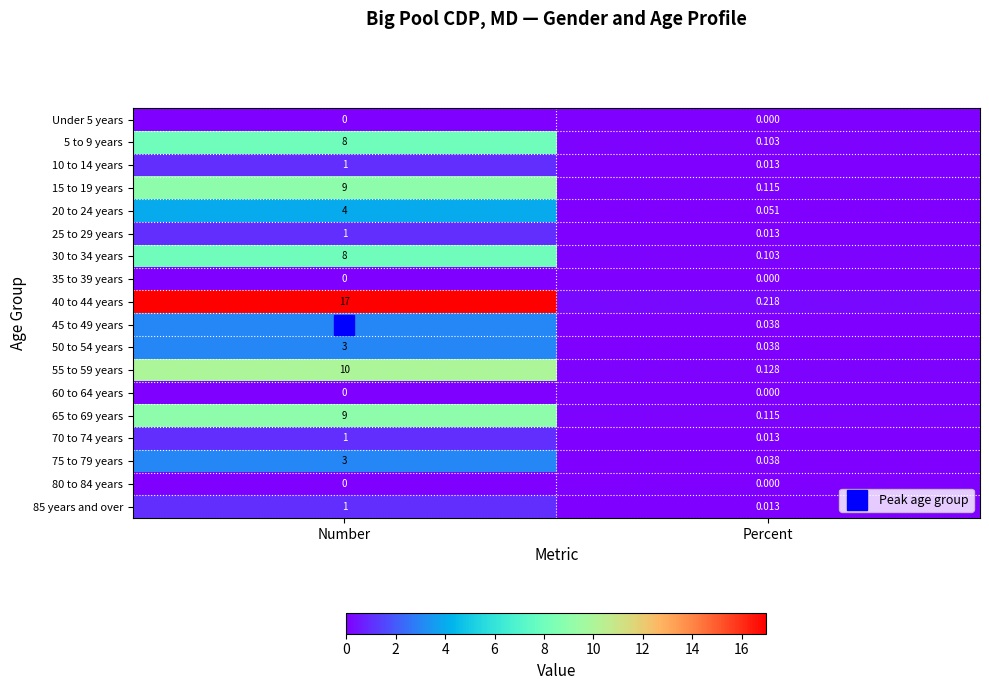

Is the value of 45 to 49 years at Percent greater than the value of 10 to 14 years at Percent?

Yes